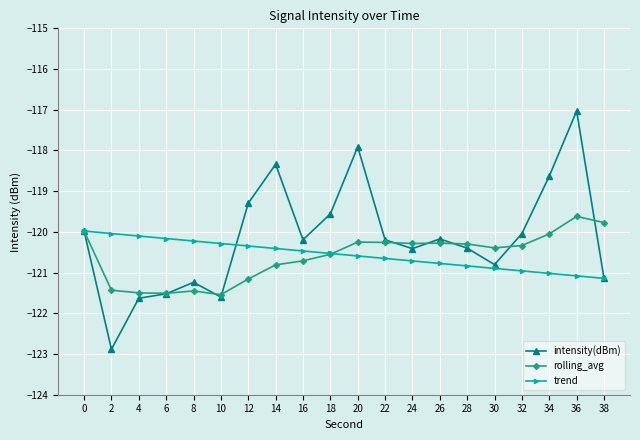

What value does the trend series have at 12?

-120.3